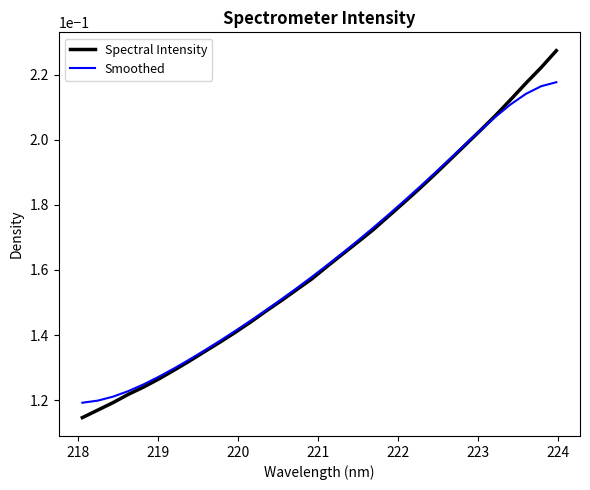

At how many categories does at least one series exceed 0?

32